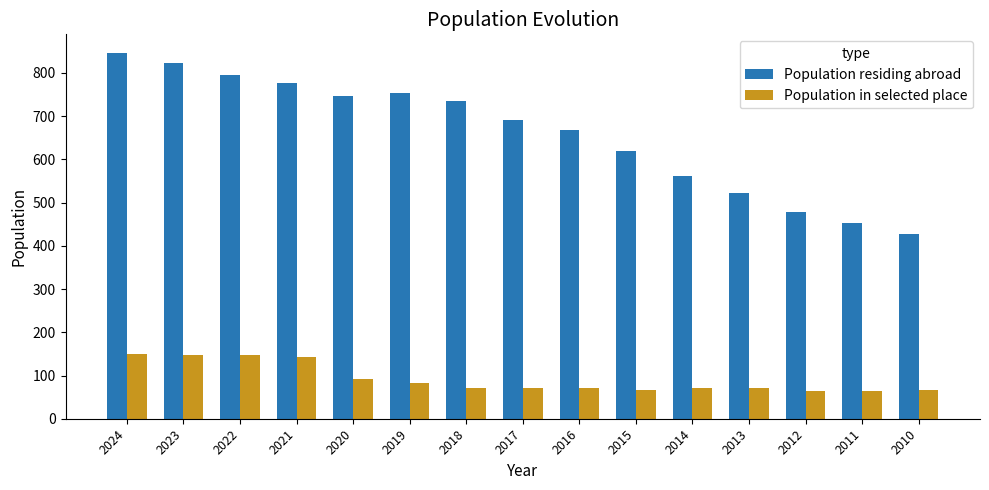

Which series has the largest total across all categories?

Population residing abroad